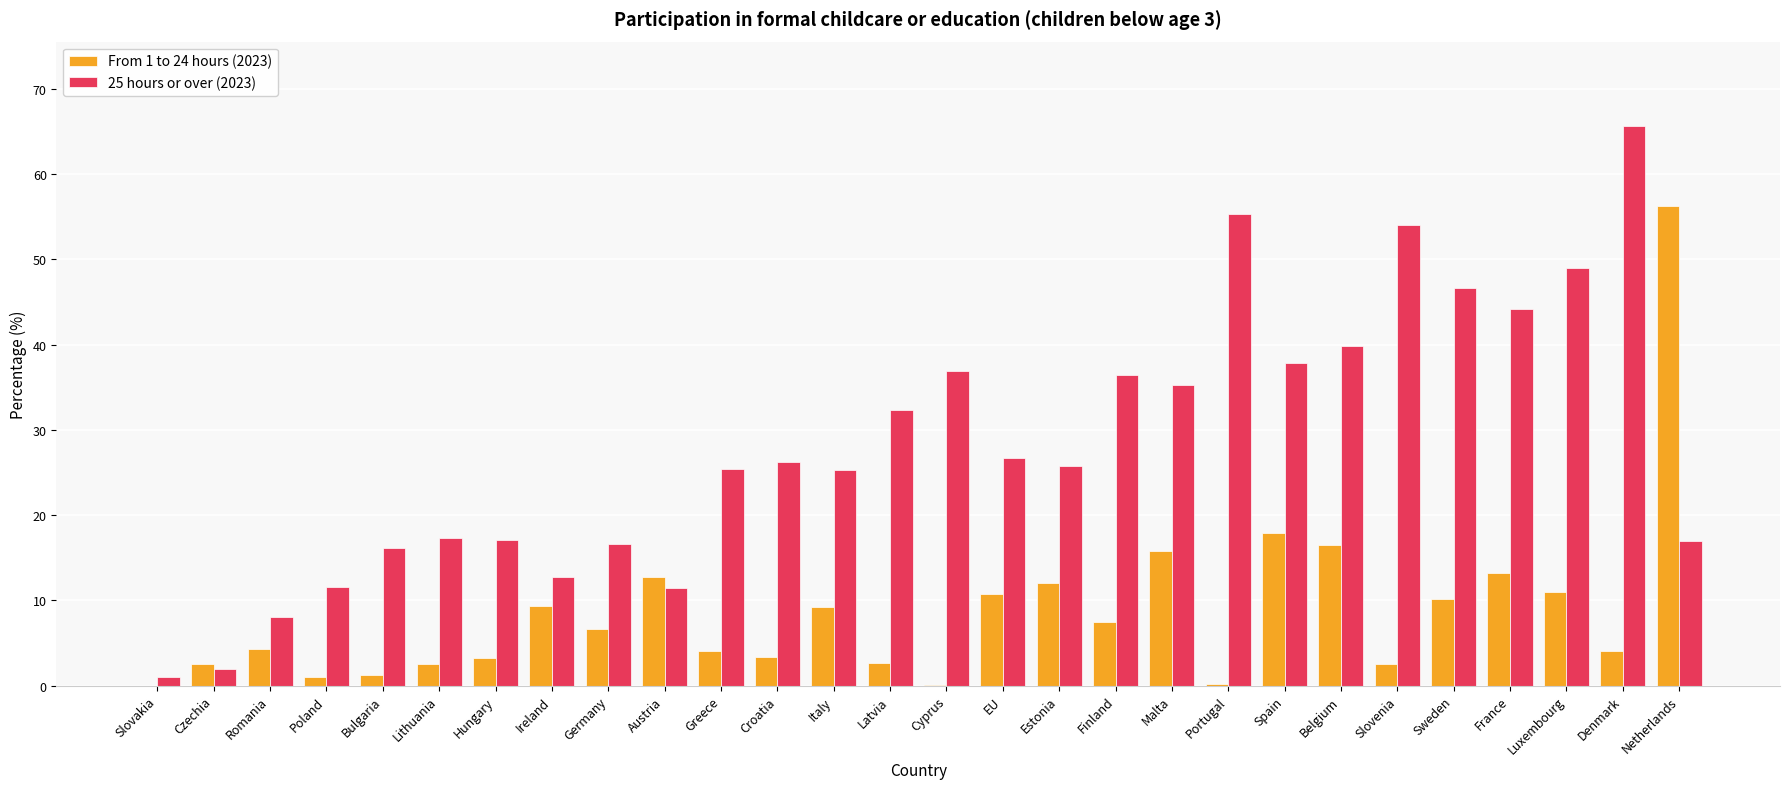

How many groups of bars are there?

28